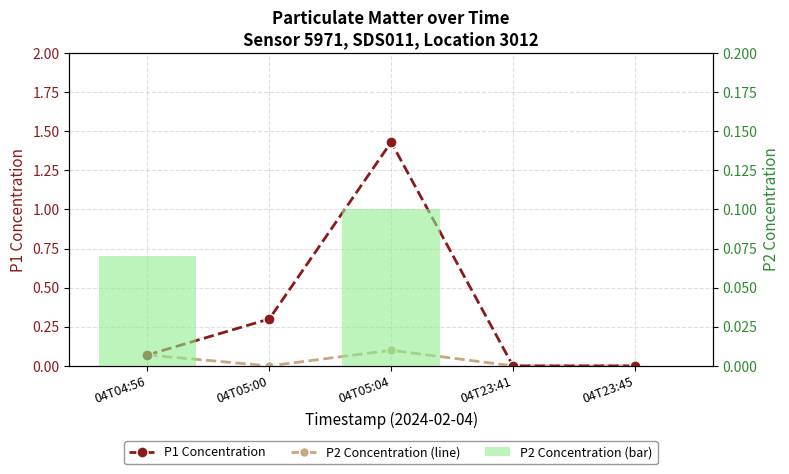

Rank the categories by P2 value from lowest to highest.

04T05:00, 04T23:41, 04T23:45, 04T04:56, 04T05:04